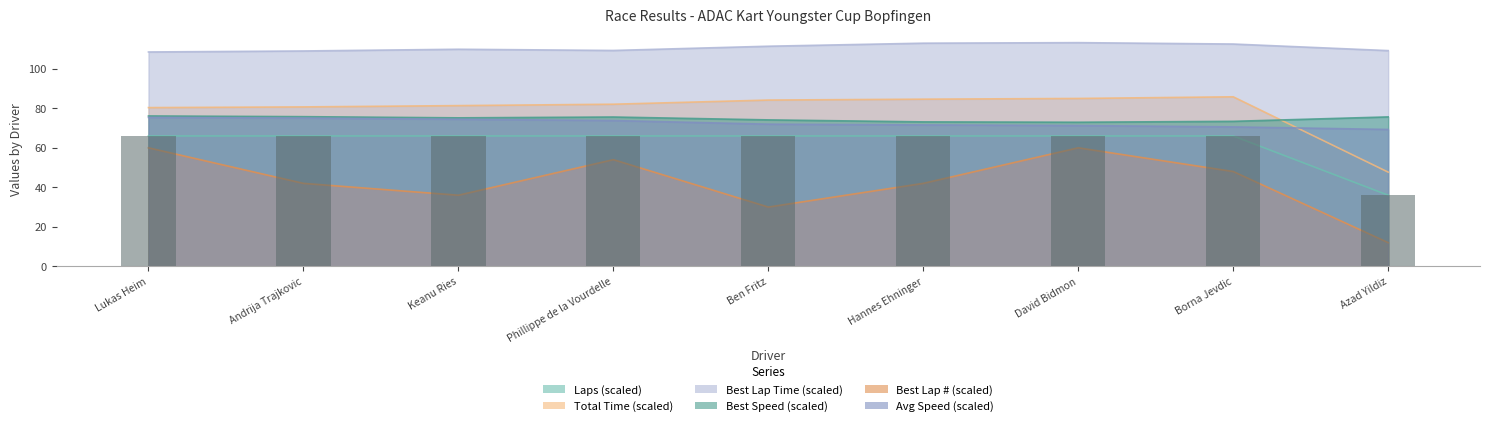

Which series changed the most between Ben Fritz and David Bidmon?

Best Lap